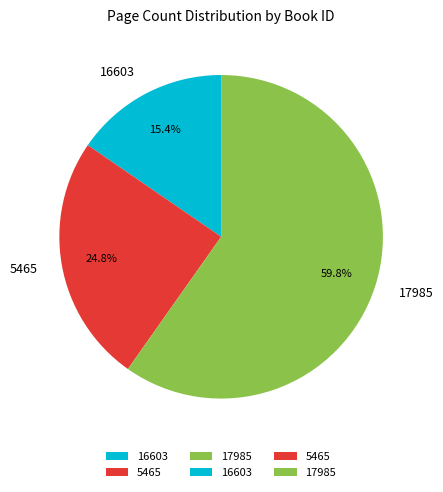

Which category has the biggest portion of the pie?

17985